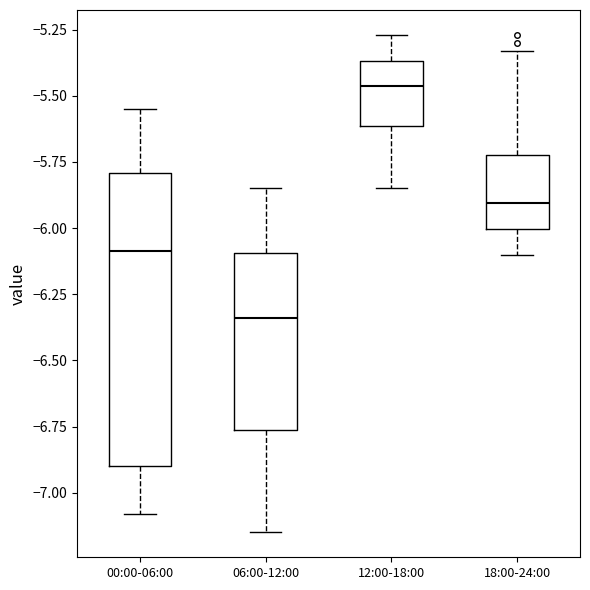

Which box has the lowest median line?

06:00-12:00